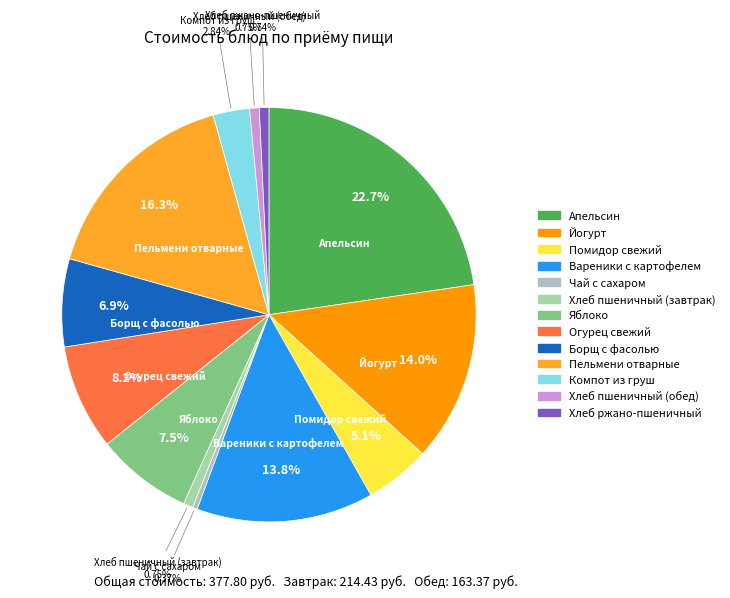

What percentage is NOT represented by Хлеб пшеничный (завтрак)?

99.2%